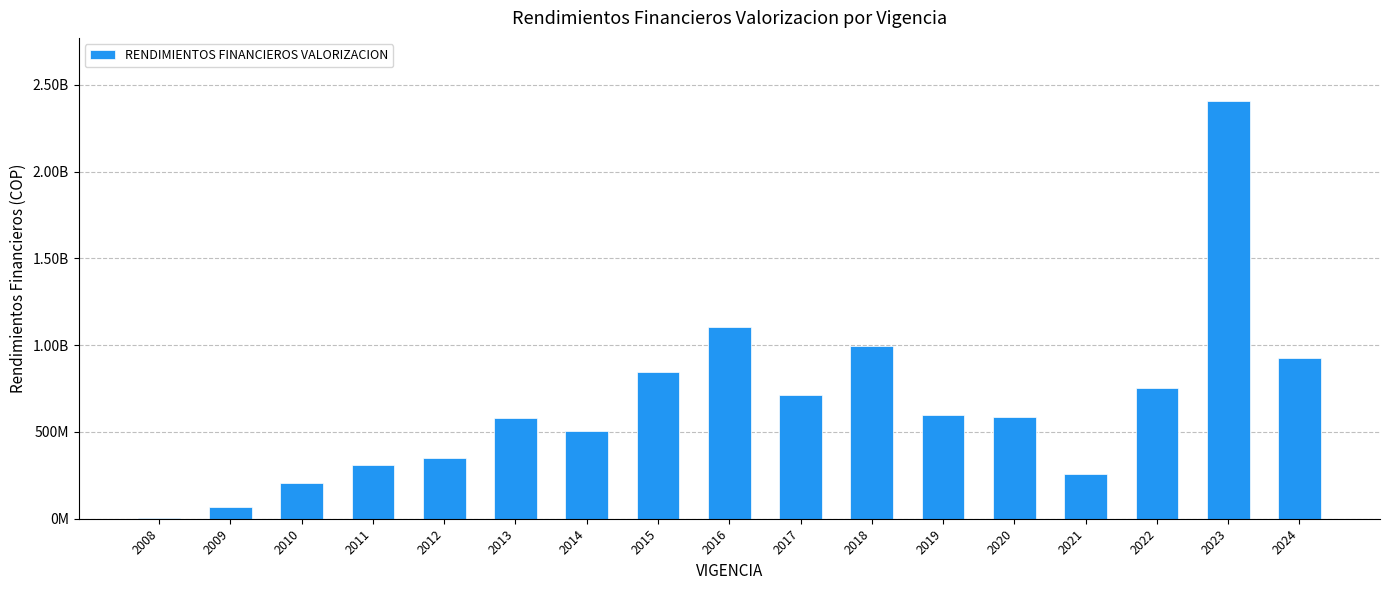

Which label corresponds to the smallest value in the chart?

2008